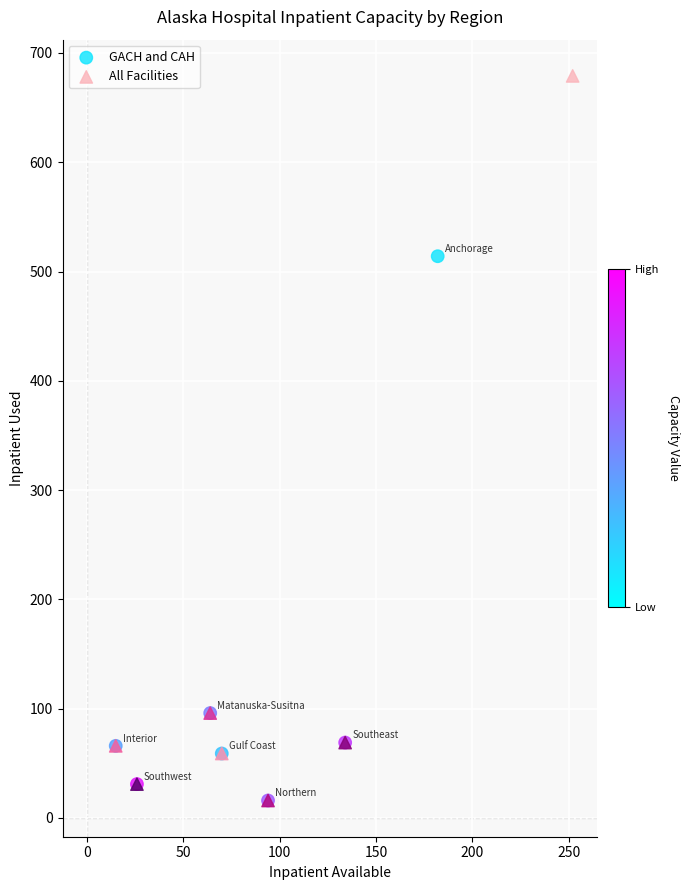

Which series has the widest spread of Y values?

All Facilities